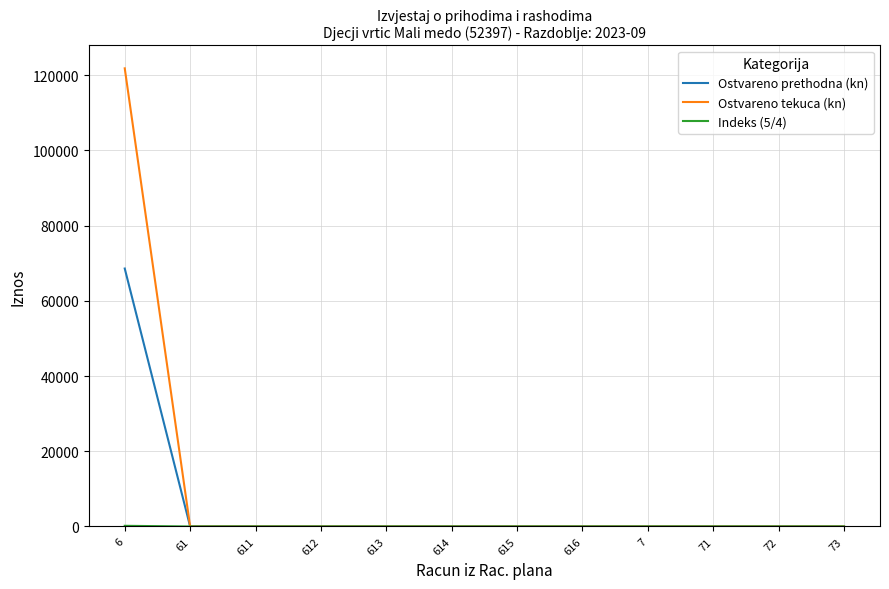

Which series has the widest spread of values?

Ostvareno tekuca (kn)